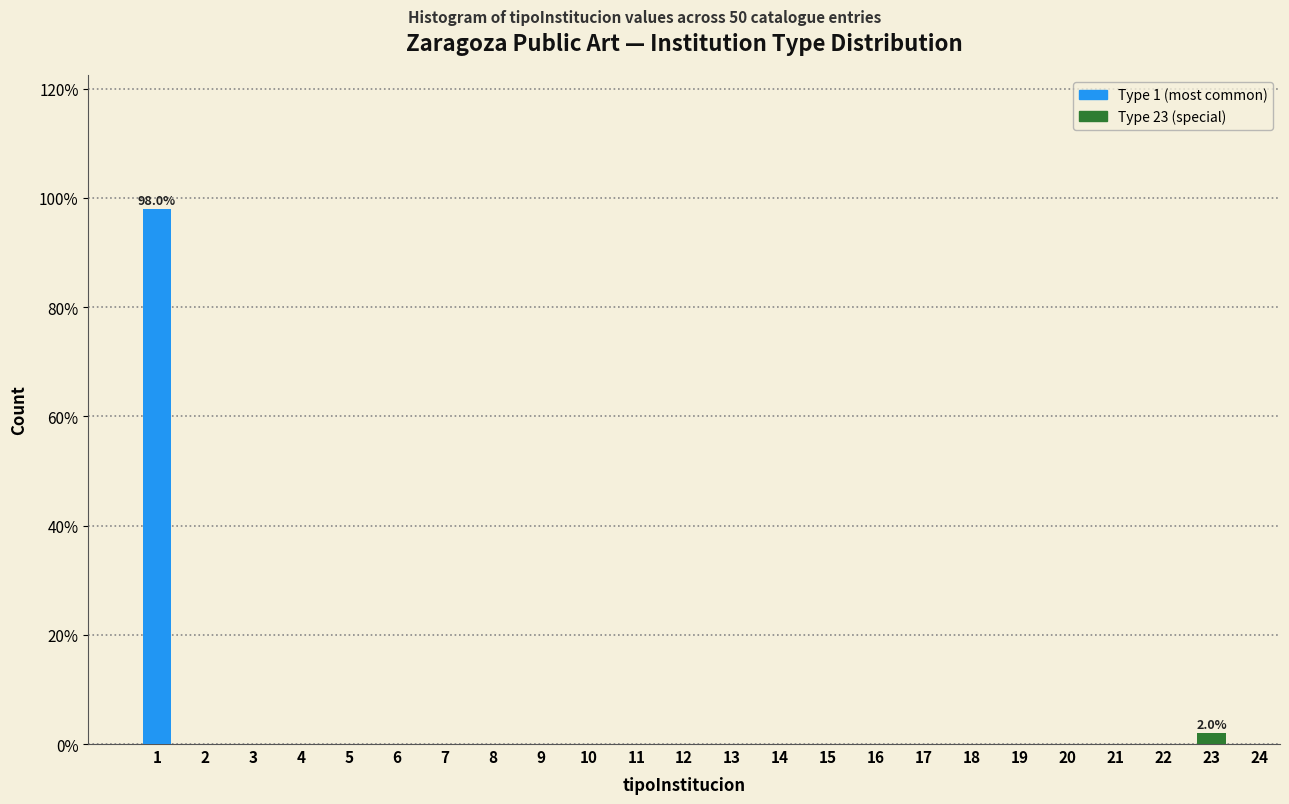

Reading right to left, transcribe all the data shown in this chart.

2	98